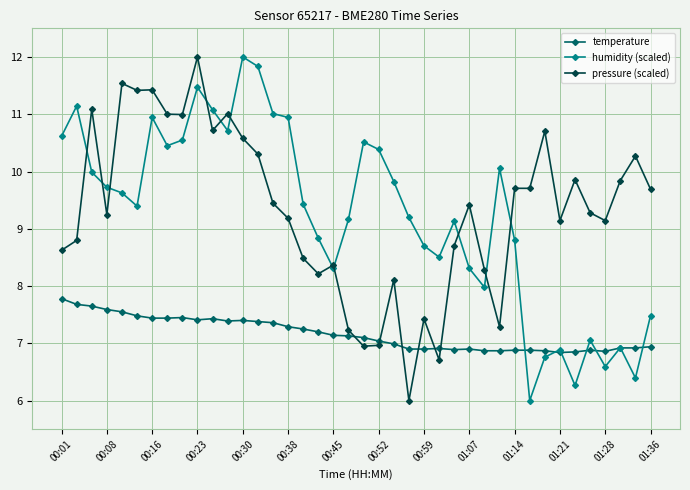

What are all the series names shown in the legend?

temperature, humidity (scaled), pressure (scaled)